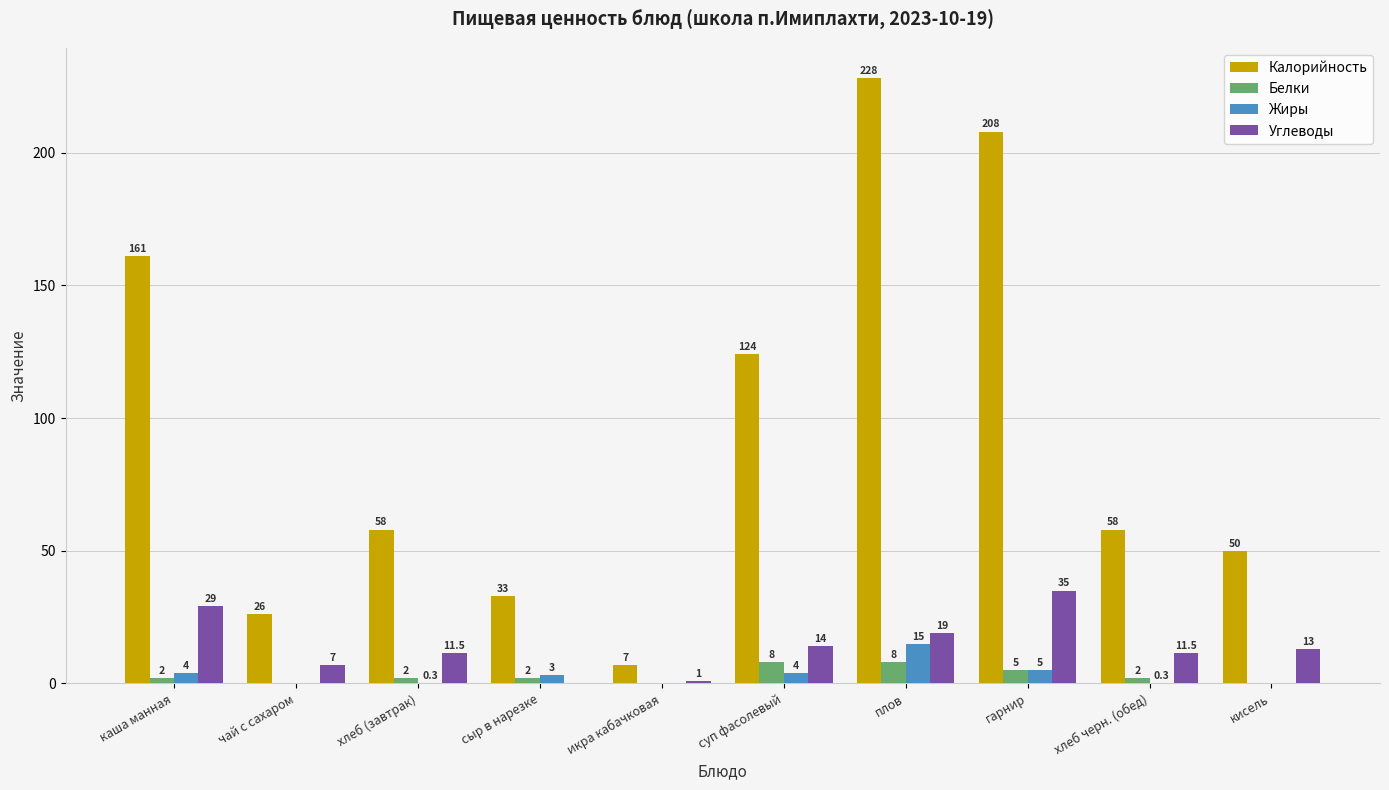

Which series has the largest total across all categories?

Калорийность